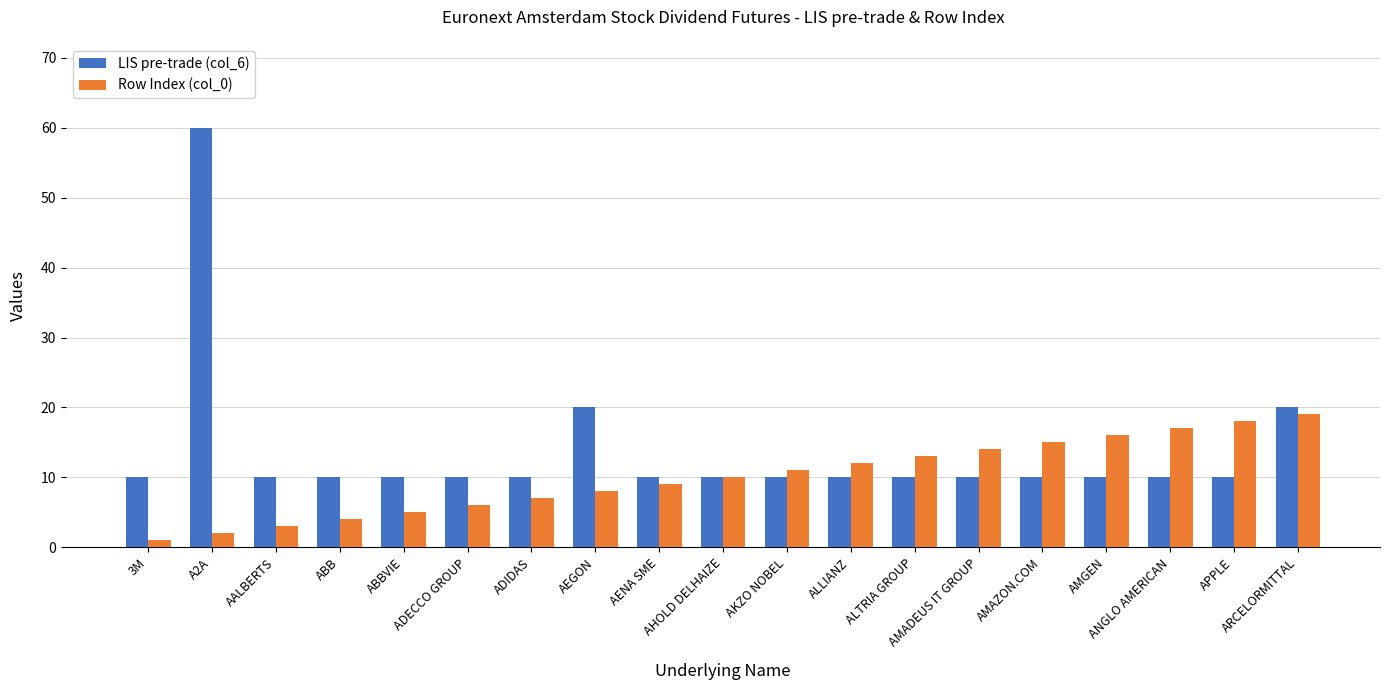

List the series in order of their overall mean, highest first.

LIS pre-trade (col_6), Row Index (col_0)